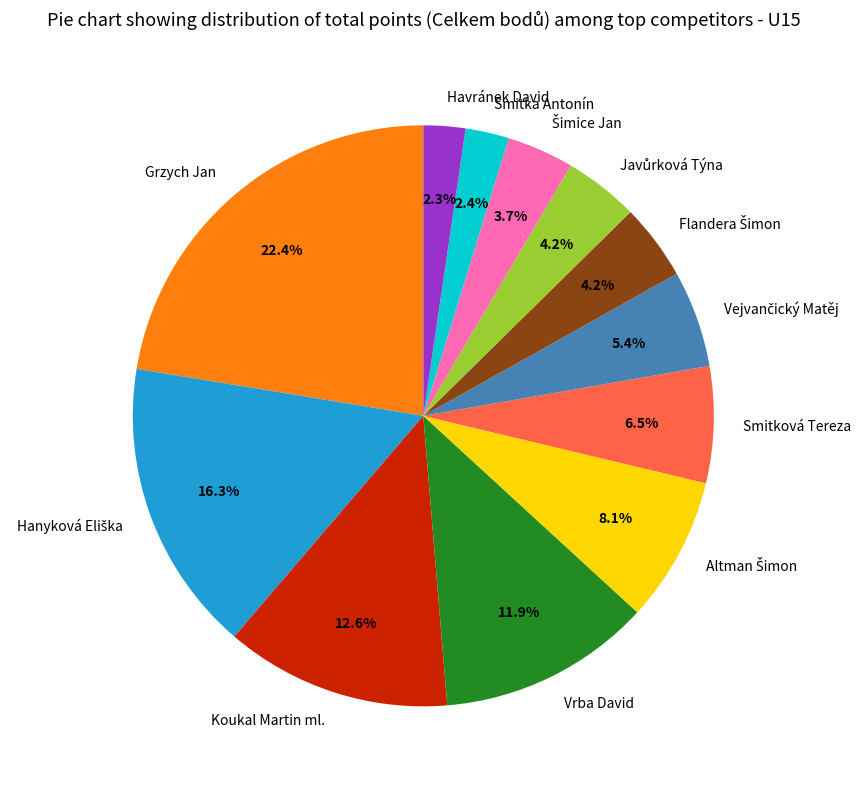

What percentage is the Smitka Antonín slice, to the nearest percent?

2%